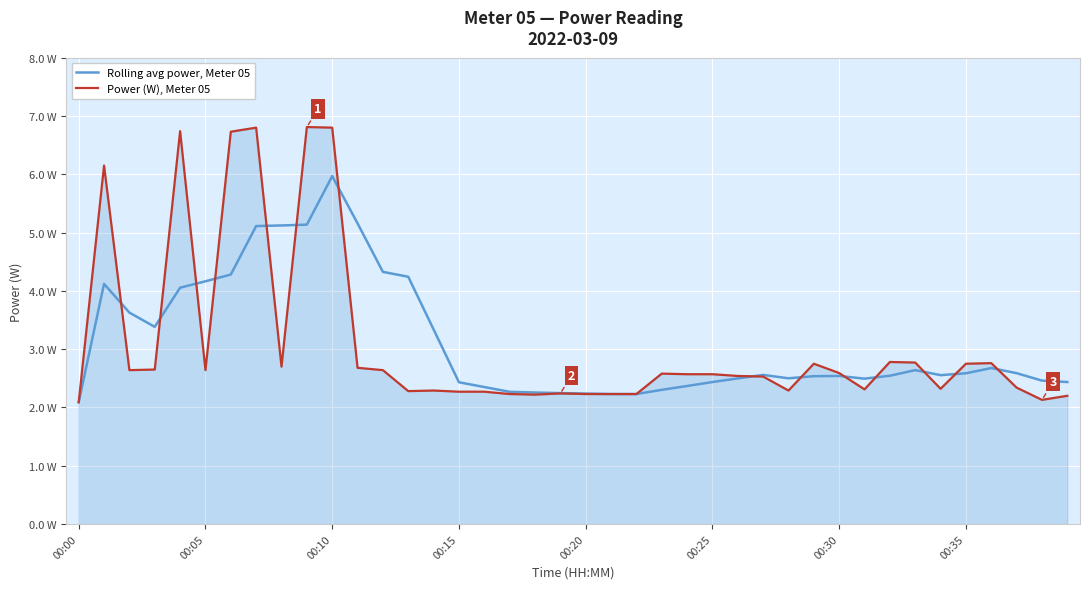

What are all the series names shown in the legend?

Rolling avg power, Meter 05, Power (W), Meter 05